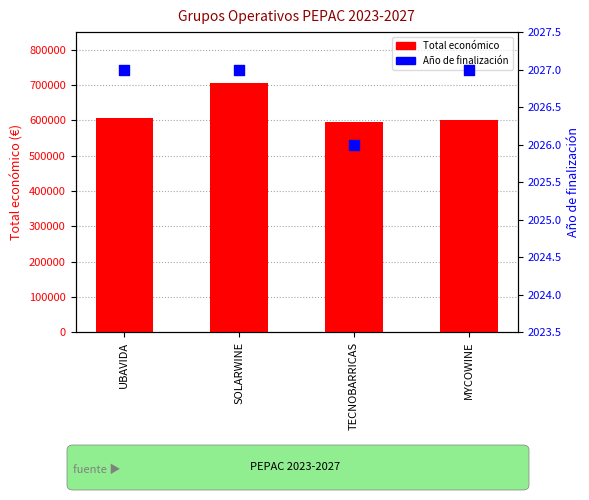

What are all the series names shown in the legend?

Total económico, Año de finalización